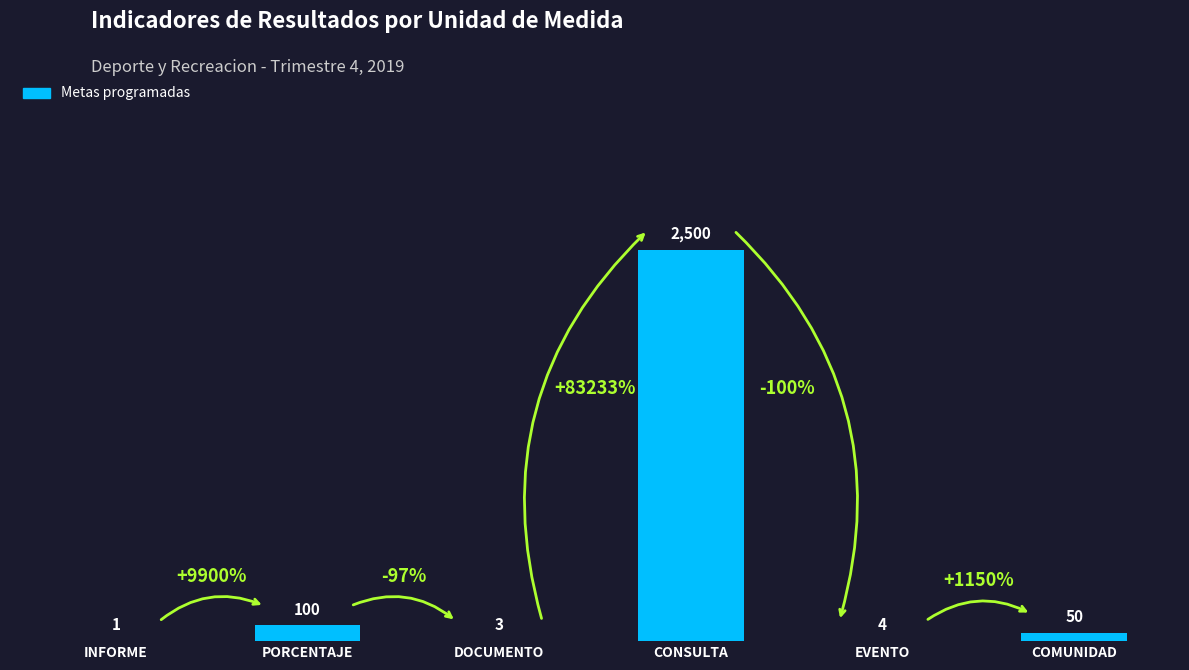

What is the change in value from PORCENTAJE to CONSULTA?

+2400